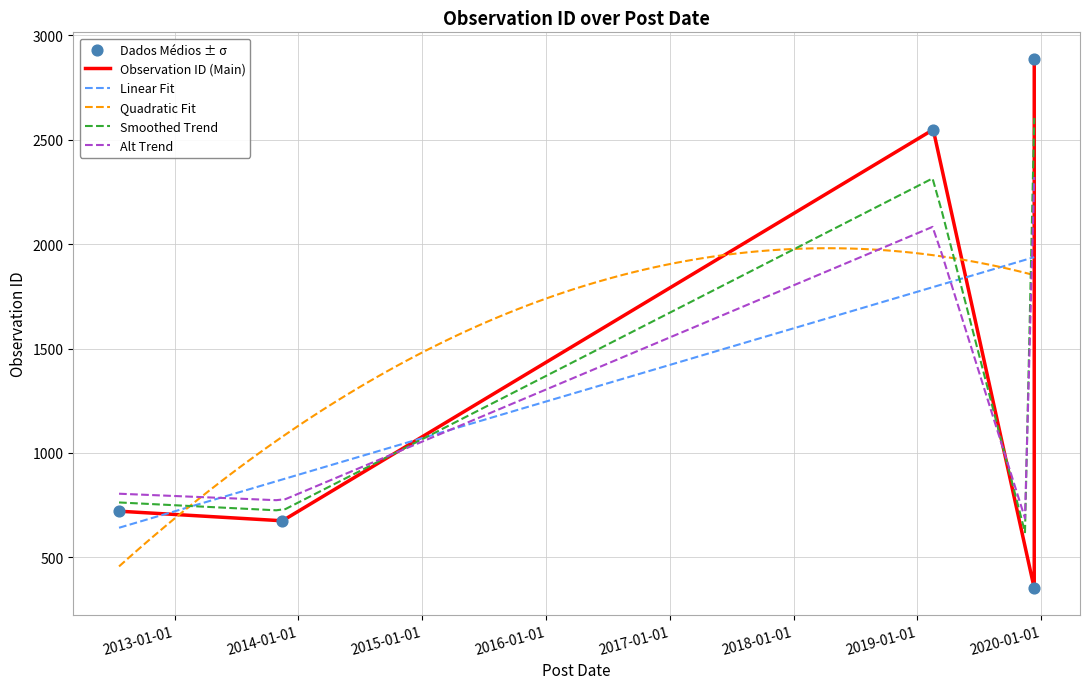

What is the highest value of the Smoothed Trend series?

2604.8